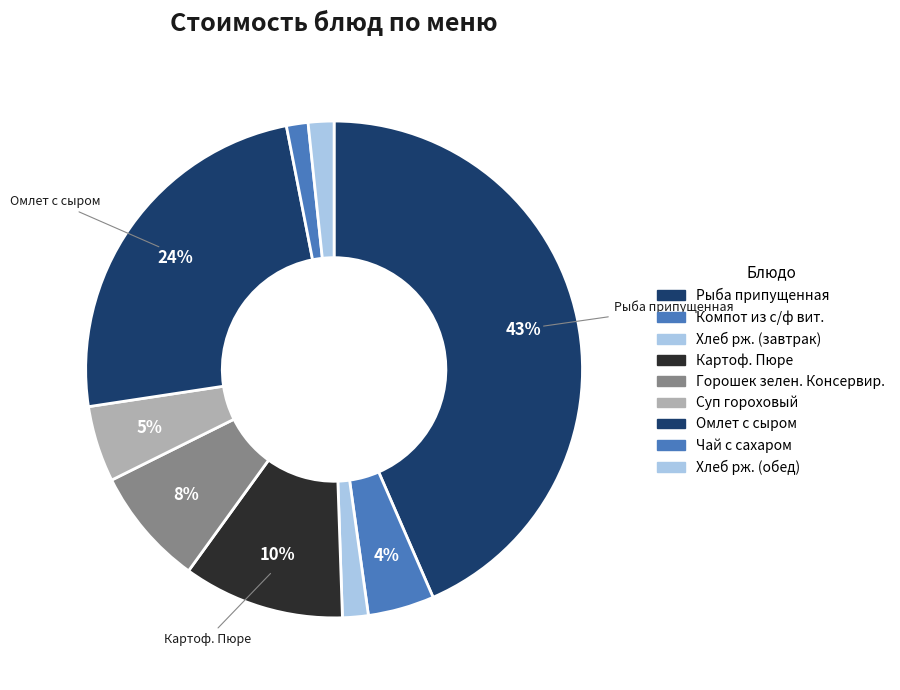

True or false: Чай с сахаром accounts for 1% of the total.

True